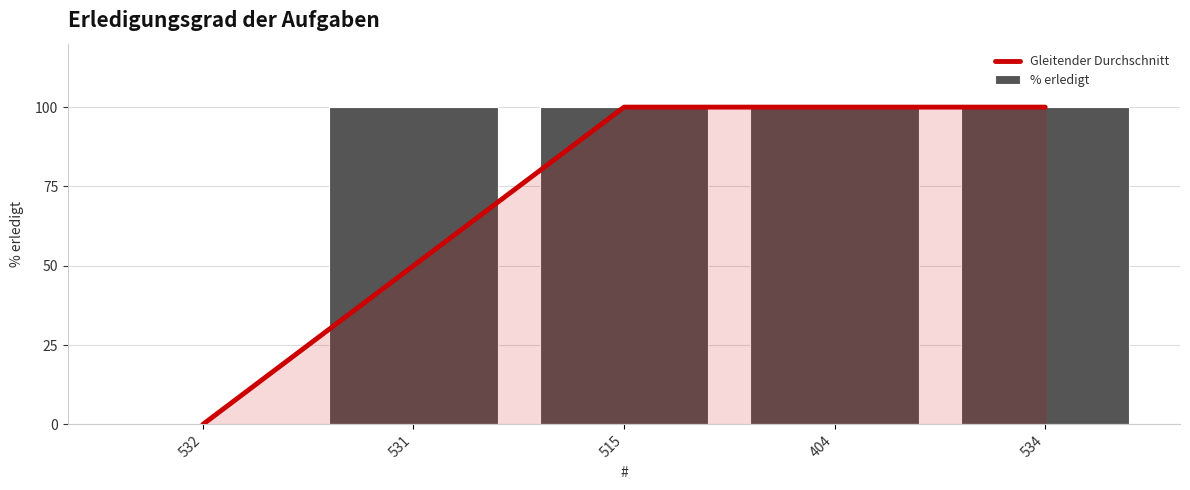

Reading left to right, list all the values displayed in this chart.

Gleitender Durchschnitt: 0	50	100	100	100
% erledigt: 0	100	100	100	100